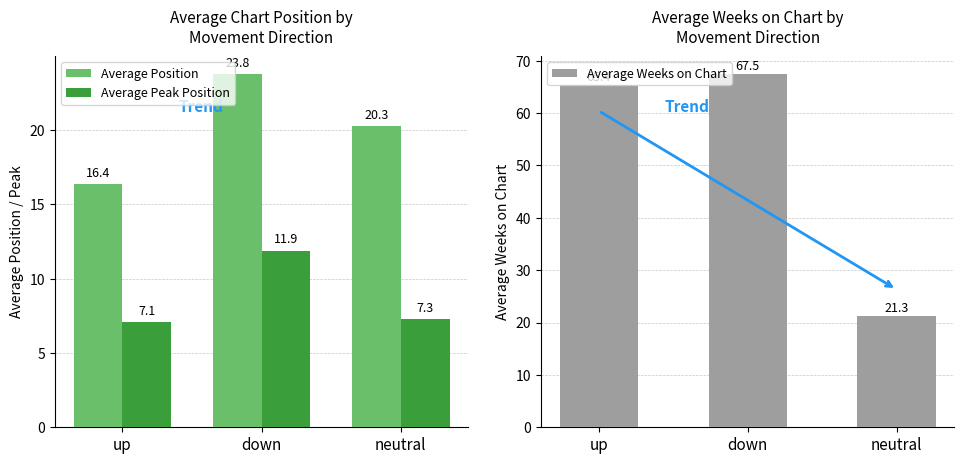

Reading right to left, list all the values displayed in this chart.

Average Position: 20.3	23.8	16.4
Average Peak Position: 7.3	11.9	7.1
Average Weeks on Chart: 21.3	67.5	65.4